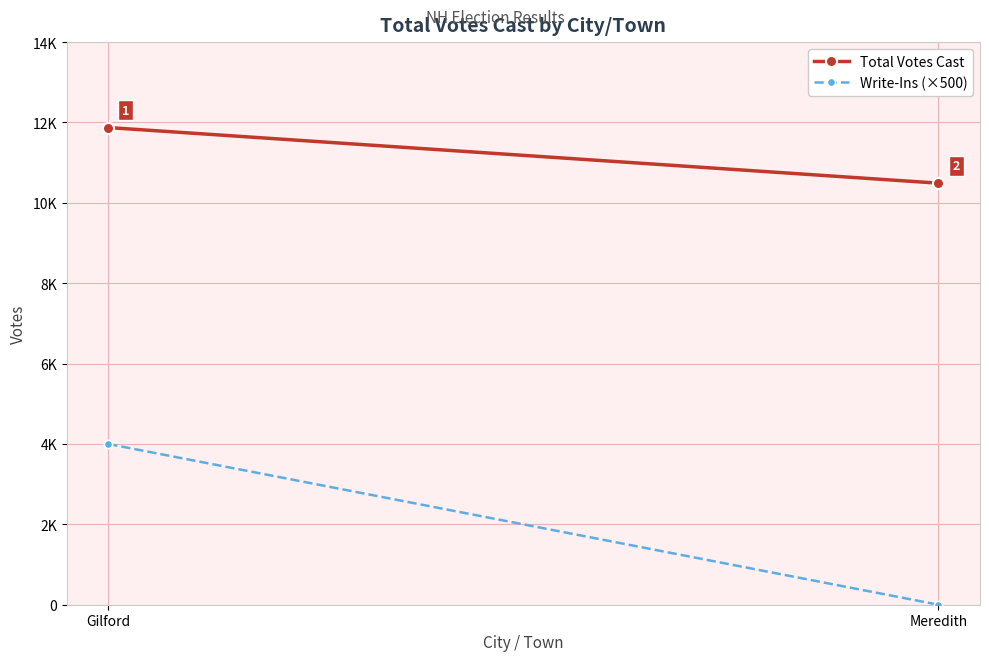

What is the label of the 2nd point from the left?

Meredith